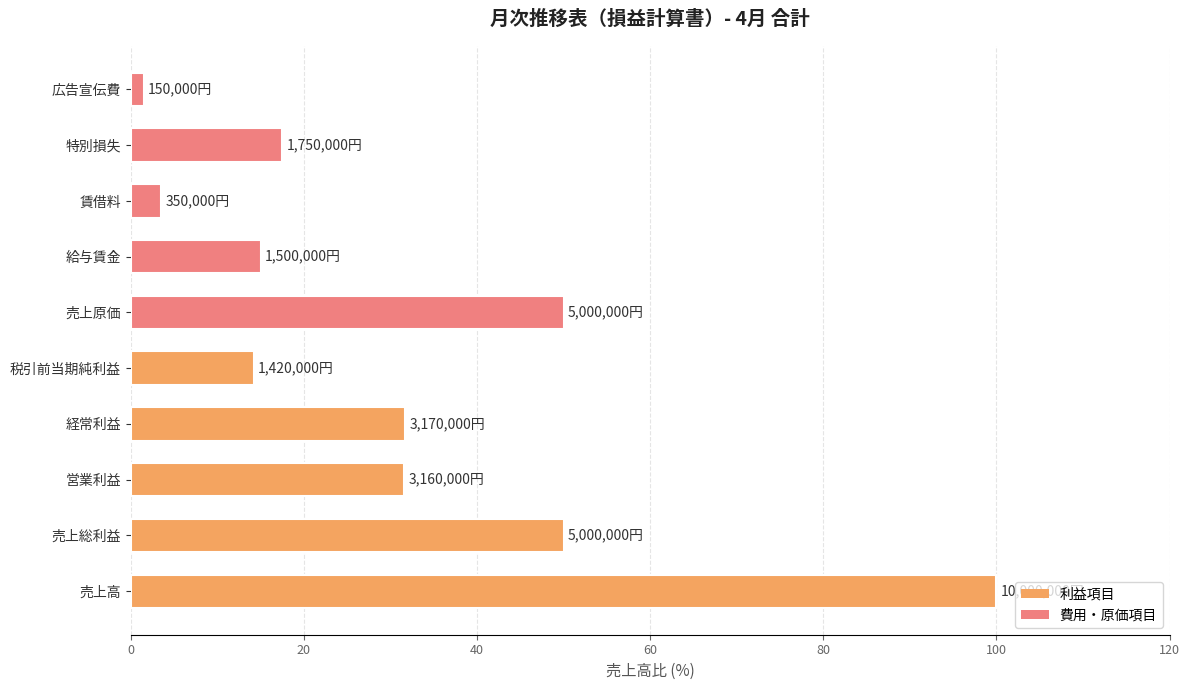

What is the average value?

31.5